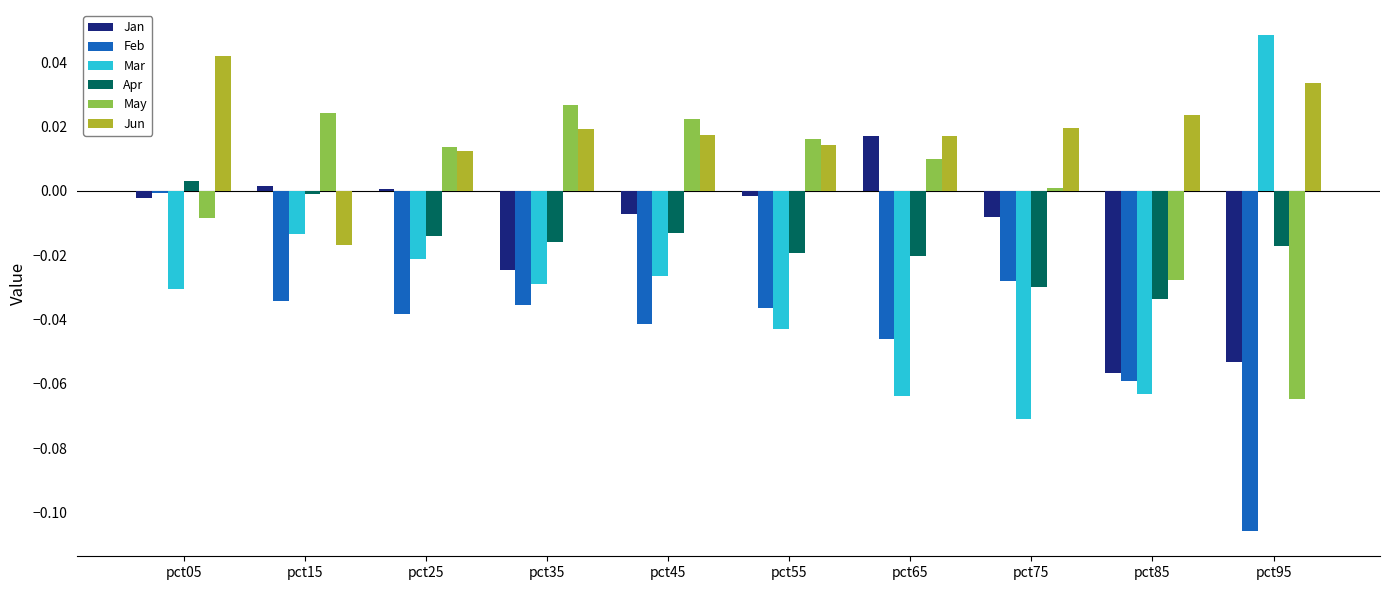

How many groups of bars are there?

10